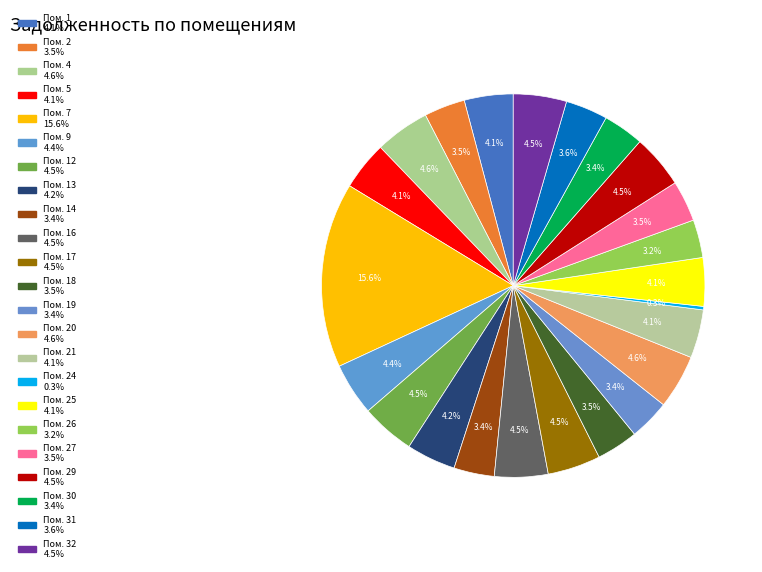

Count the number of slices in the pie.

23